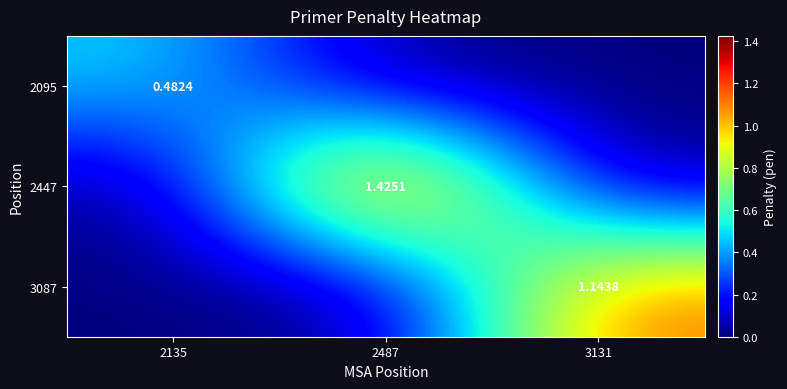

What is the difference between the highest and lowest values at 2487?

1.4